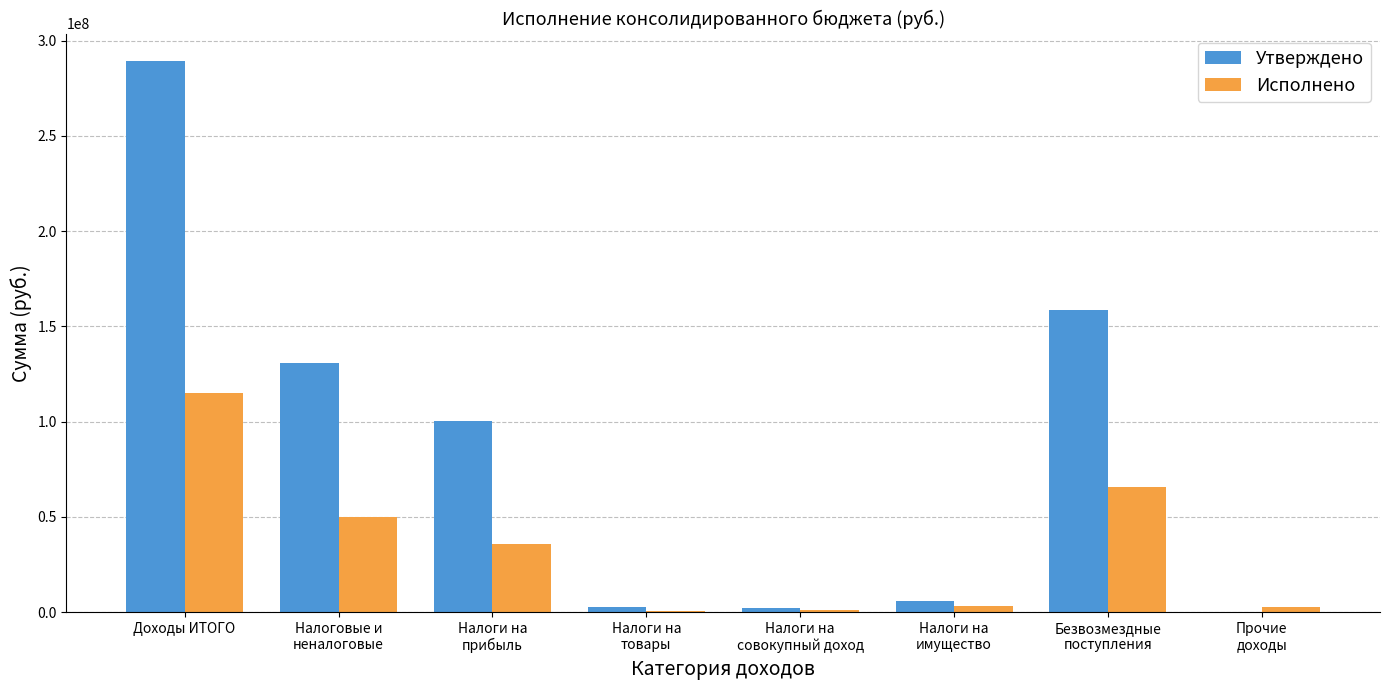

Which category has the highest value in the Исполнено series?

Доходы ИТОГО